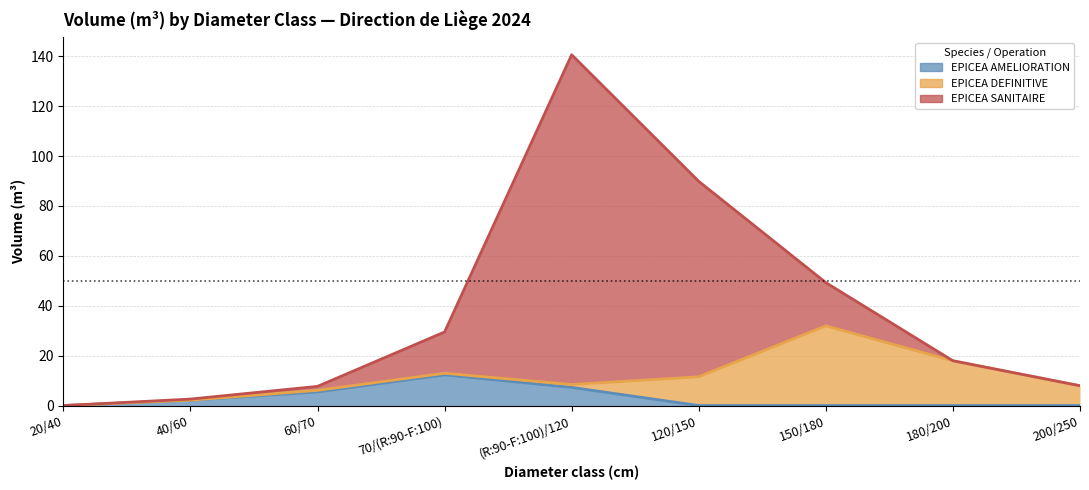

The value of EPICEA SANITAIRE at 2024-03-21 is -84.9. True or false?

False